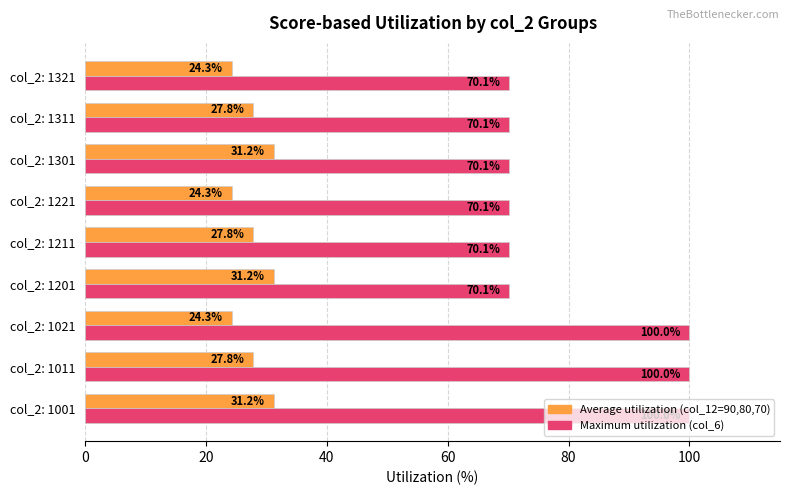

What is the difference between the highest and lowest values at col_2: 1301?

38.9